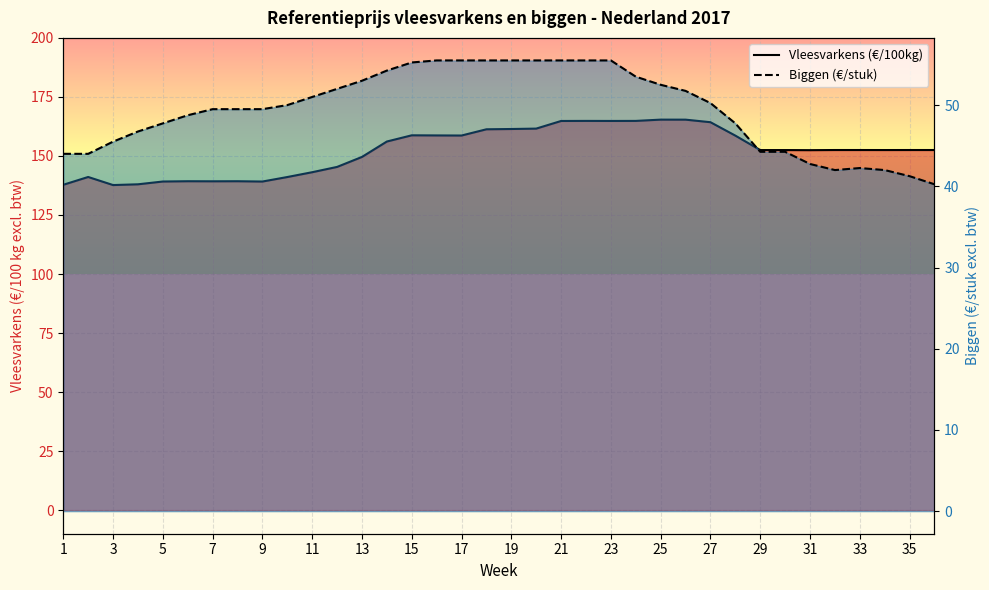

What is the sum of all Biggen (€/stuk) values?

1779.5